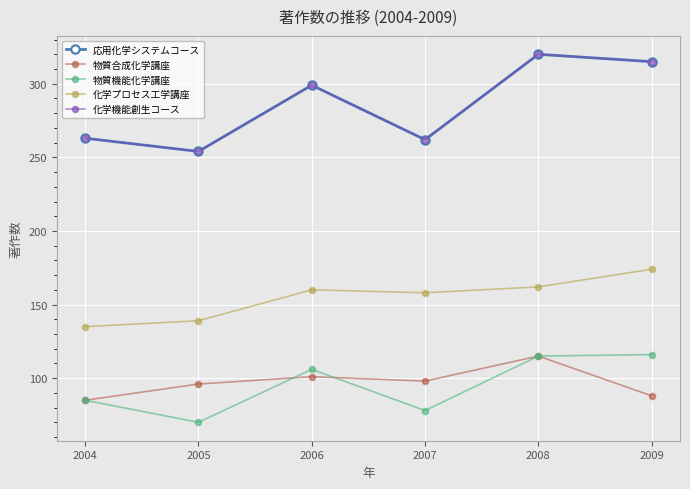

At which category does the chart reach its minimum across all series?

2005